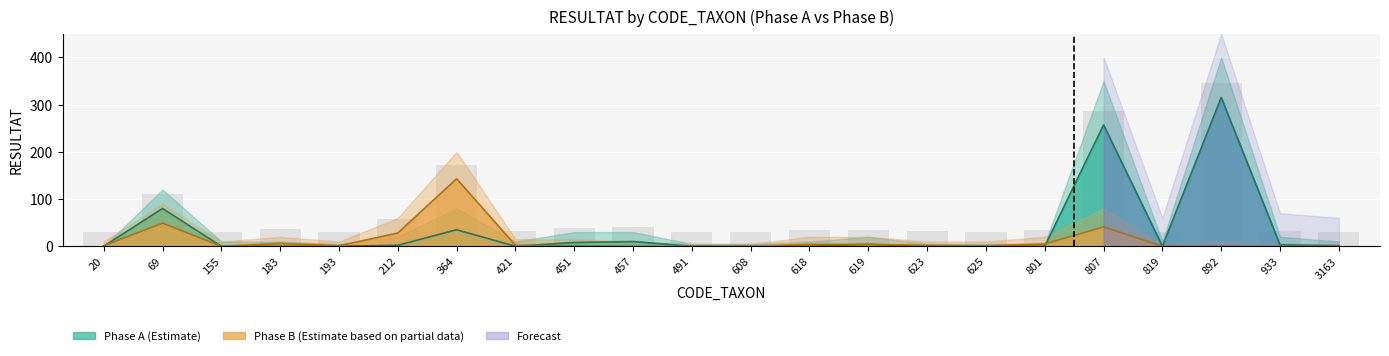

What is the difference between the maximum and minimum values in the Phase_A series?

315